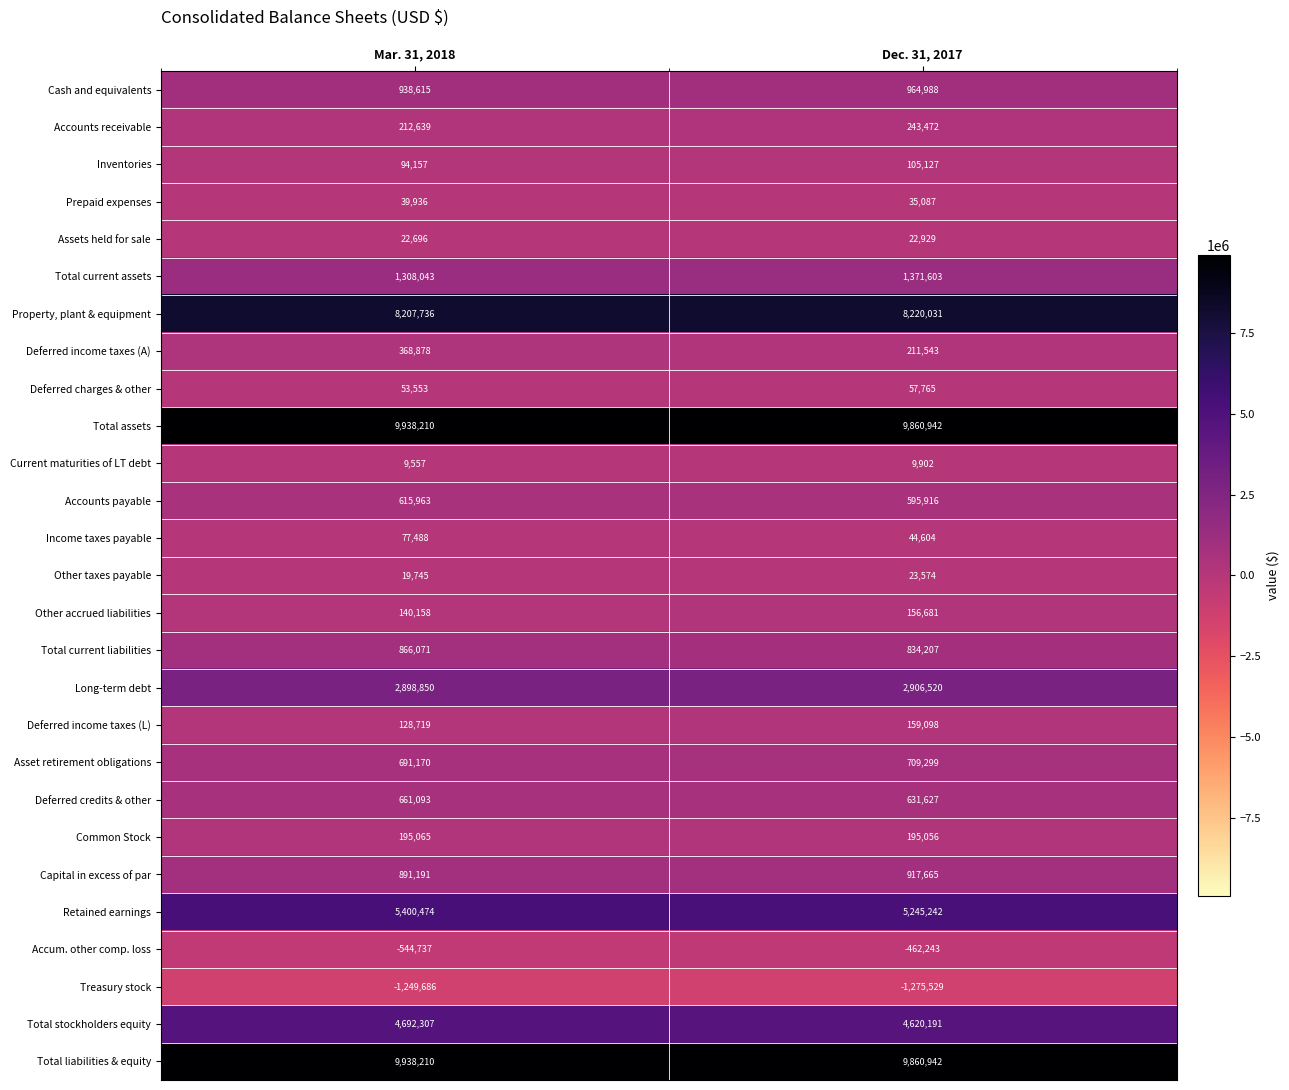

What is the minimum value shown in the chart?

-1275529